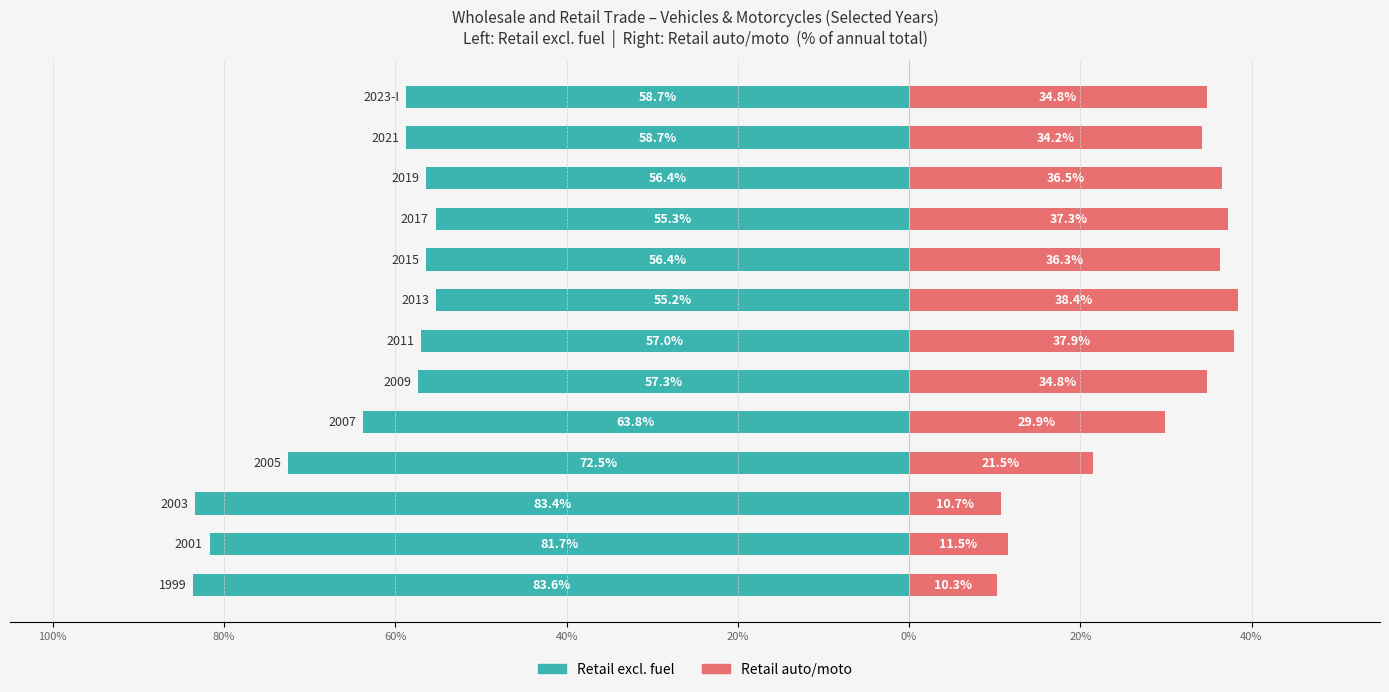

The Retail auto/moto (% of total) series shows 36.5 at 10. True or false?

True